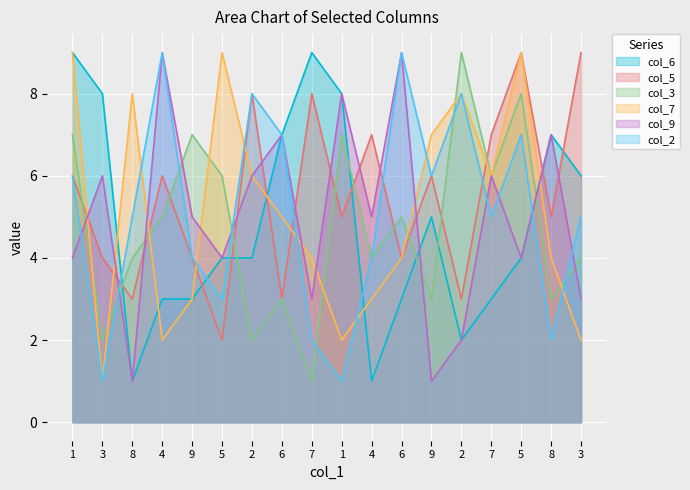

Reading left to right, what are all the values shown in this chart?

col_6: 9	8	1	3	3	4	4	7	9	8	1	3	5	2	3	4	7	6
col_5: 6	4	3	6	4	2	8	3	8	5	7	4	6	3	7	9	5	9
col_3: 7	2	4	5	7	6	2	3	1	7	4	5	3	9	6	8	3	4
col_7: 9	1	8	2	3	9	6	5	4	2	3	4	7	8	6	9	4	2
col_9: 4	6	1	9	5	4	6	7	3	8	5	9	1	2	6	4	7	3
col_2: 6	1	5	9	4	3	8	7	2	1	4	9	6	8	5	7	2	5